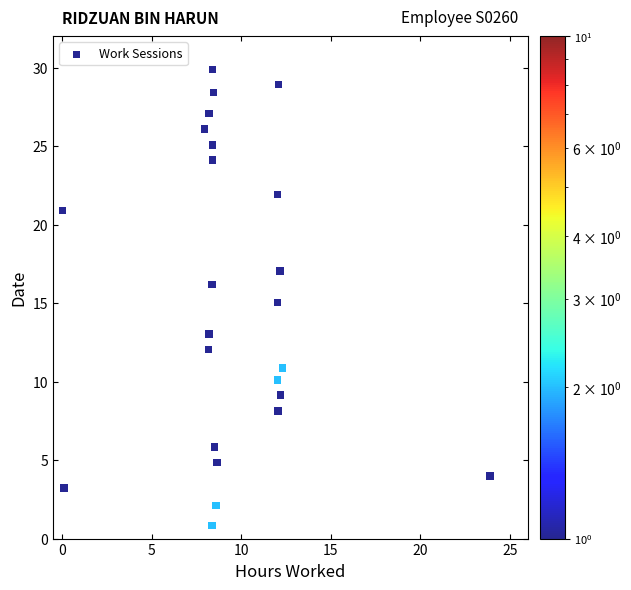

What is the range of X values (max minus min)?

23.8